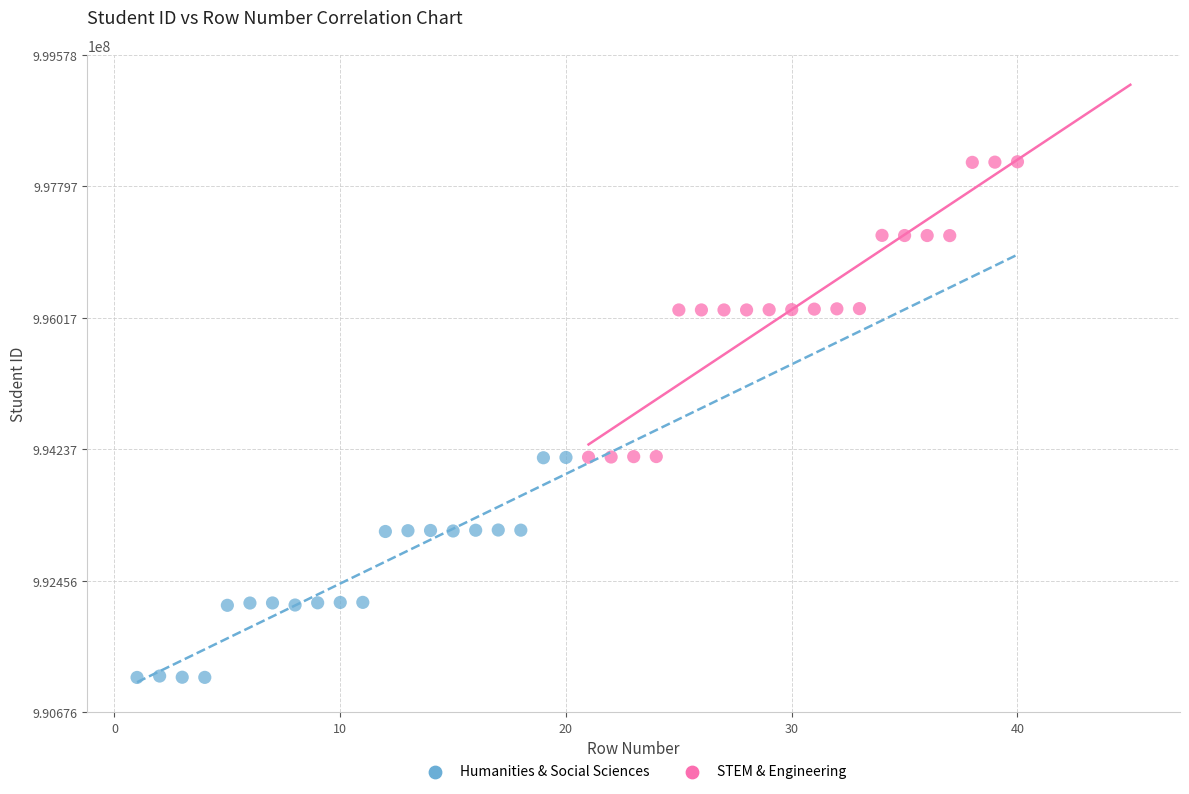

Which series contains the lowest Y value?

Humanities & Social Sciences